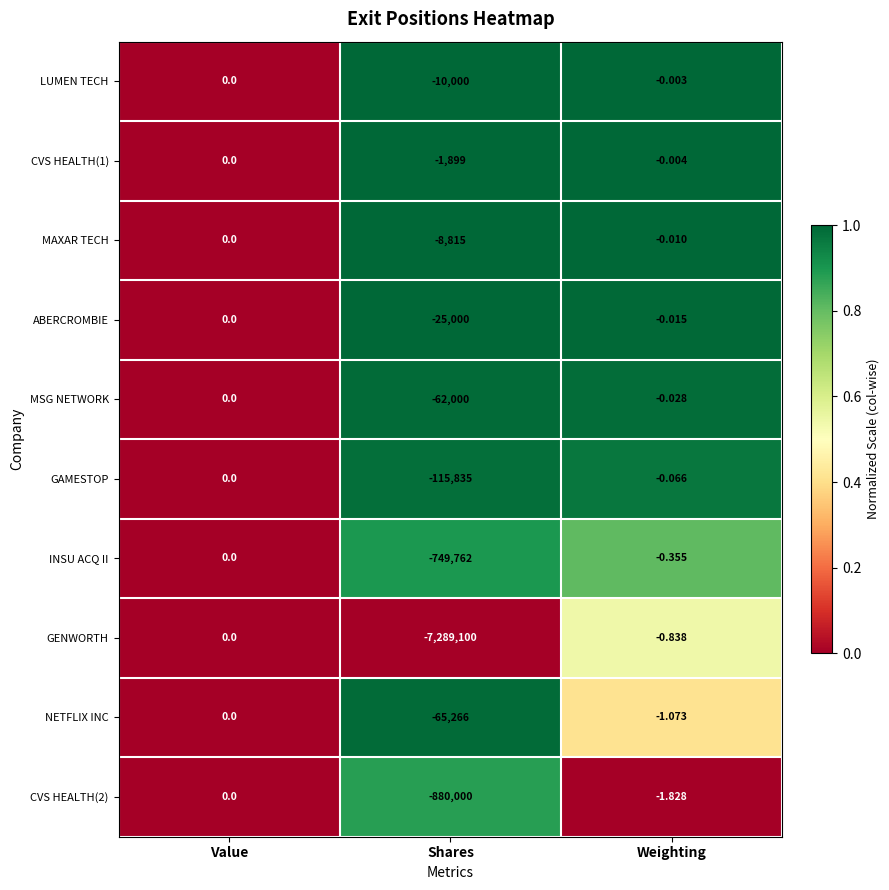

Count the number of data series in this chart.

10